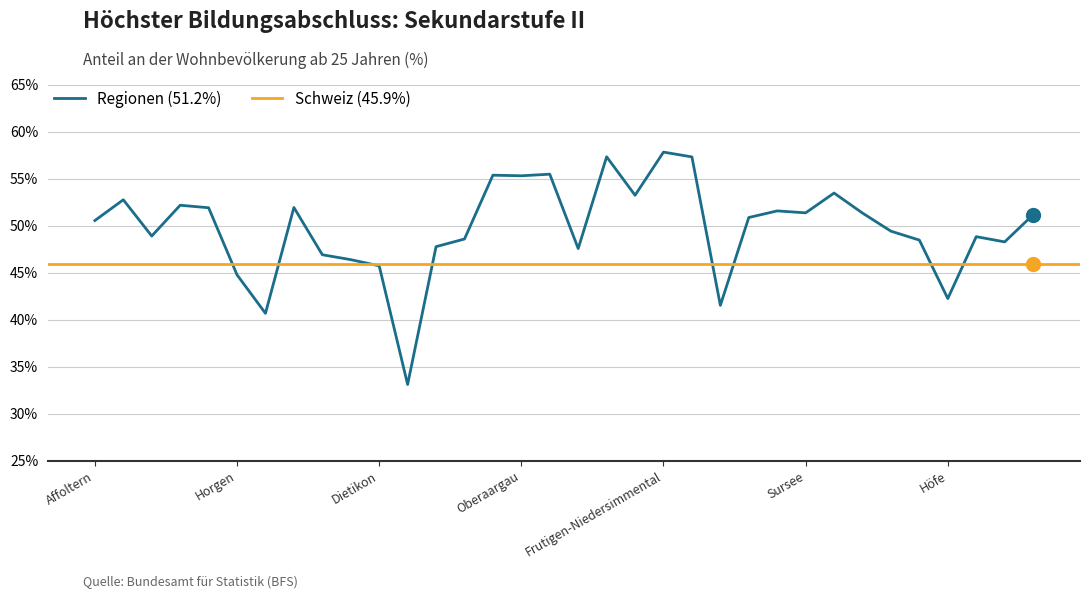

Is it true that the value at Sursee is 87.3?

False